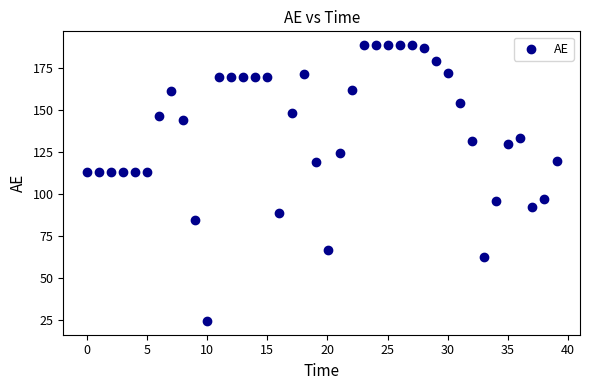

What is the range of X values (max minus min)?

39.0